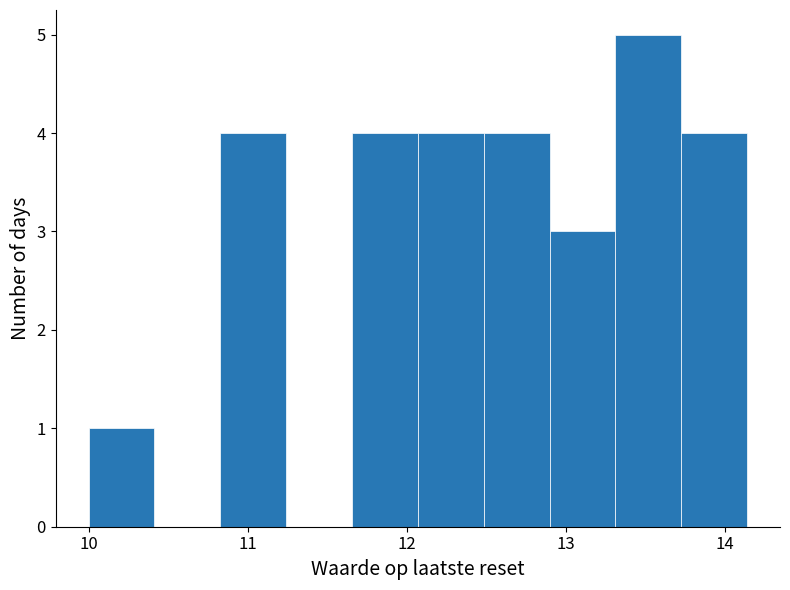

Which range on the x-axis has the tallest bar?

13.3 to 13.7